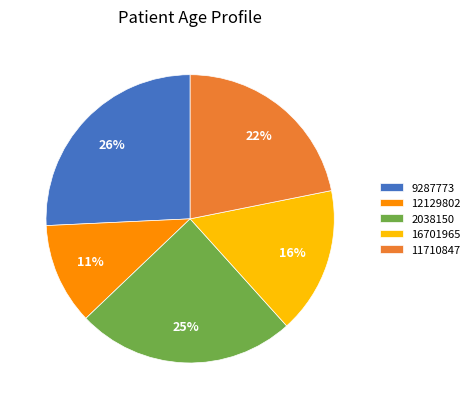

Do 11710847 and 2038150 together represent more than half of the pie?

No